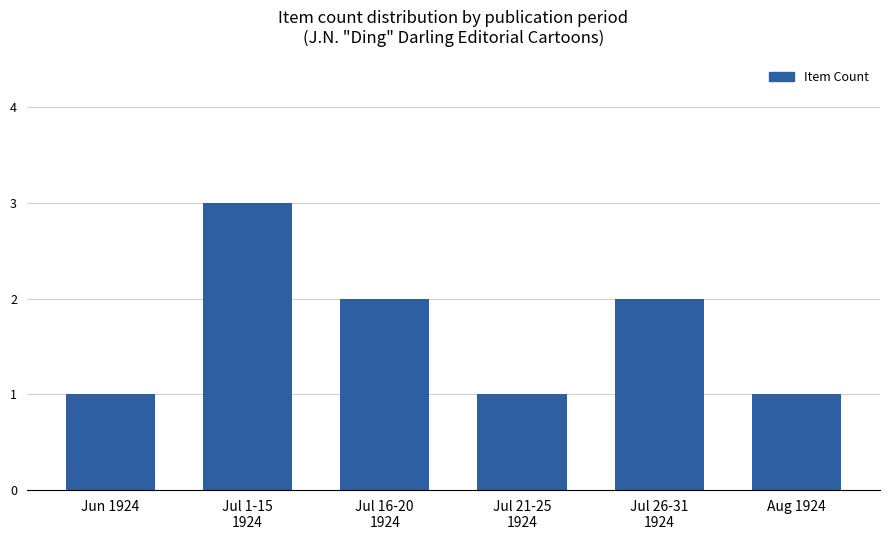

What is the minimum value shown in the chart?

1